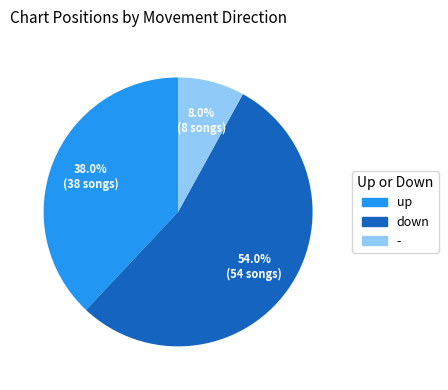

To the nearest percent, what is the difference between the largest and smallest slice percentages?

46%